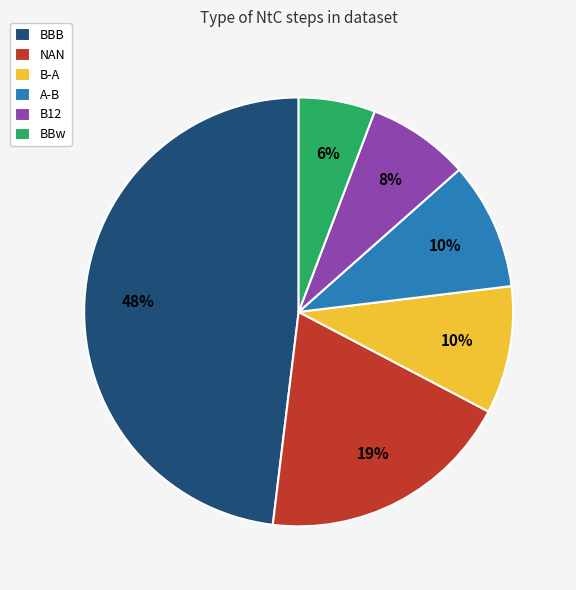

Which has a higher value, BBw or A-B?

A-B